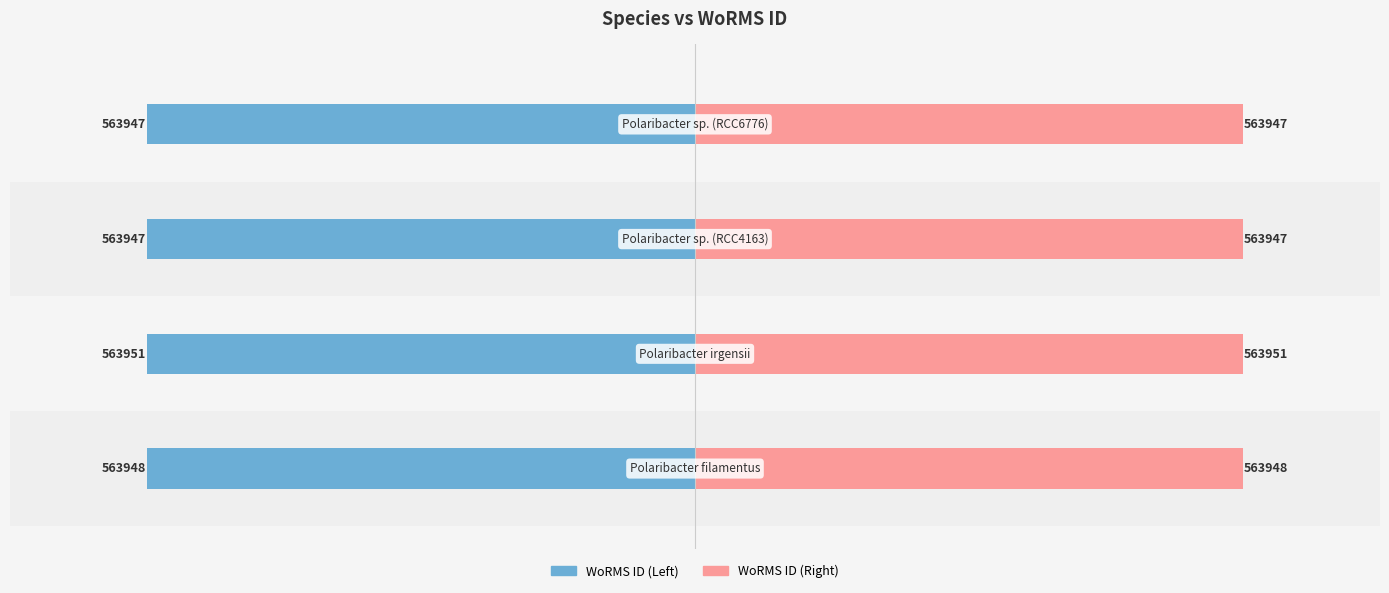

Are the bars horizontal?

Yes